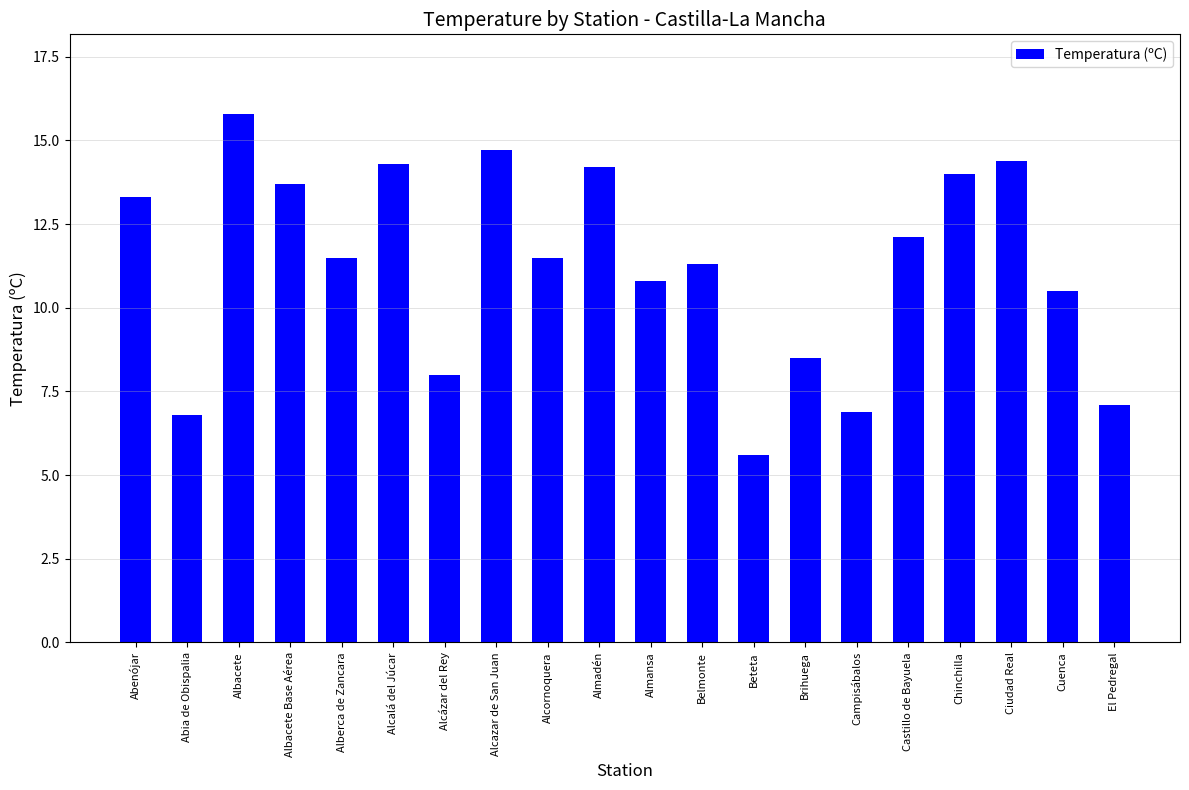

Which category has the highest value across all series?

Albacete